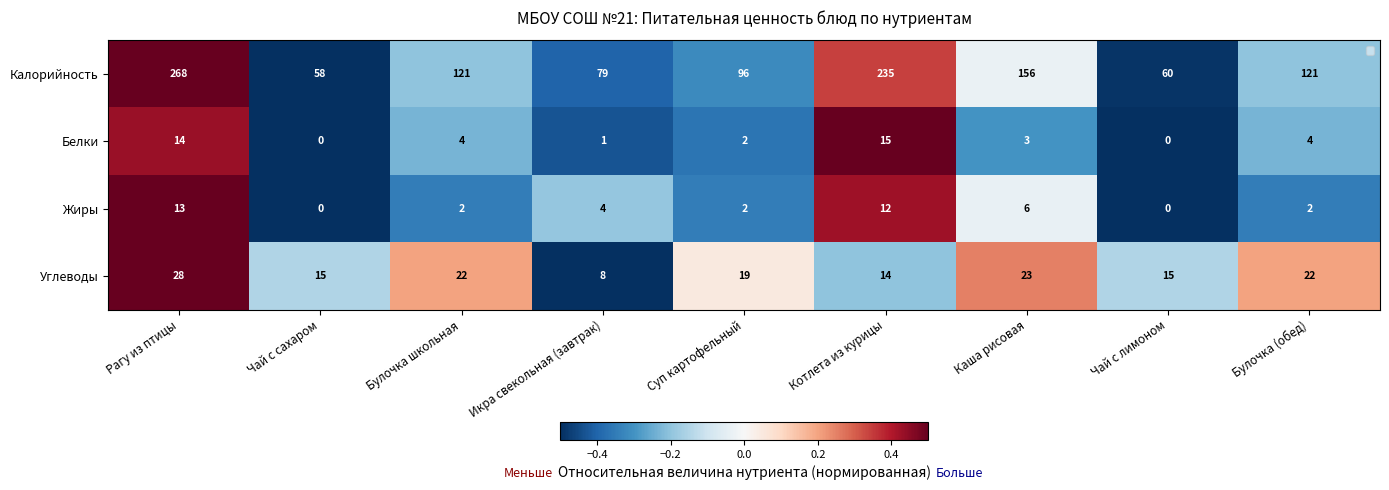

List the series in order of their peak value, lowest first.

Жиры, Белки, Углеводы, Калорийность